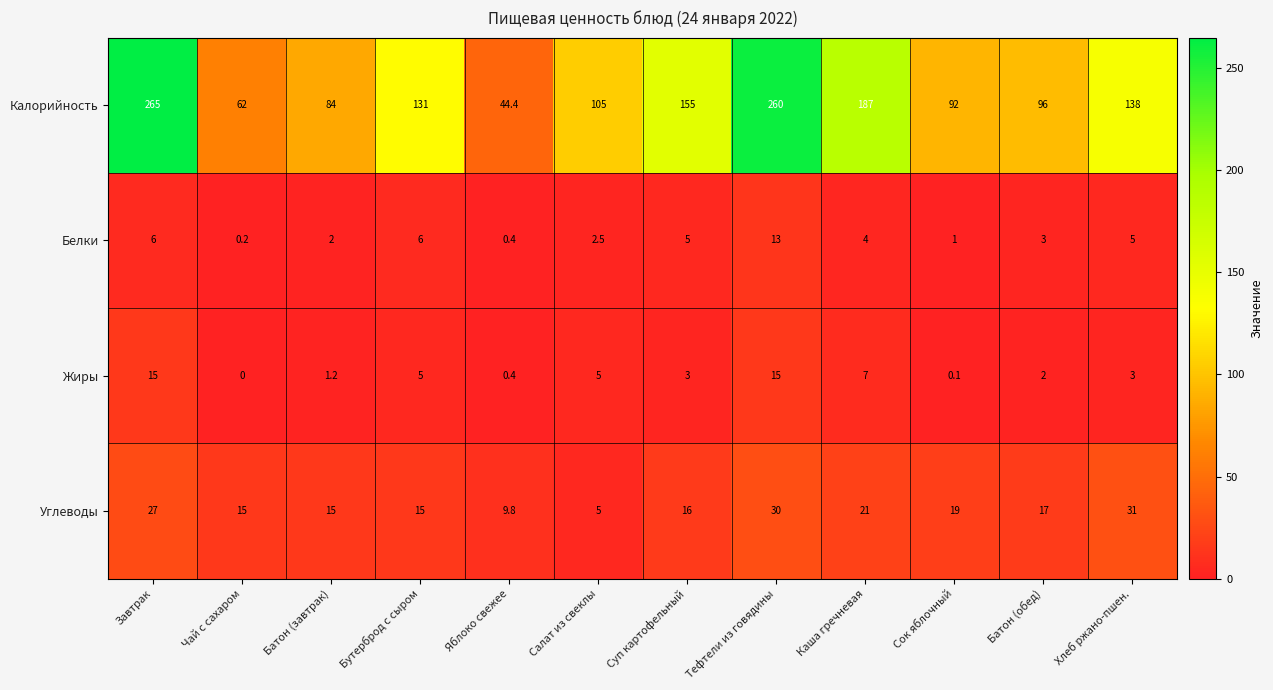

How many series are shown in this chart?

4